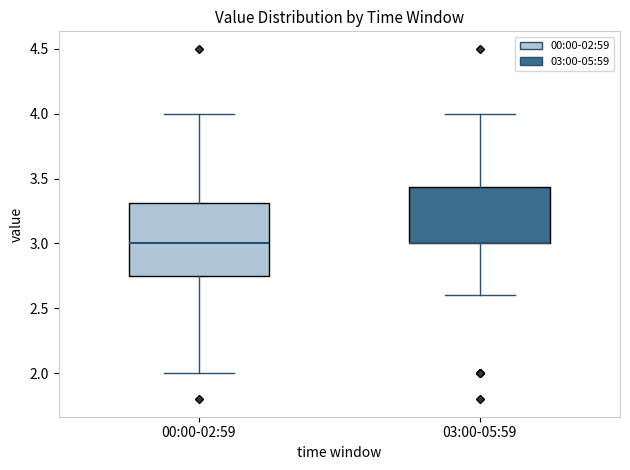

Comparing the boxes themselves (not the whiskers), which one is the tallest?

00:00-02:59